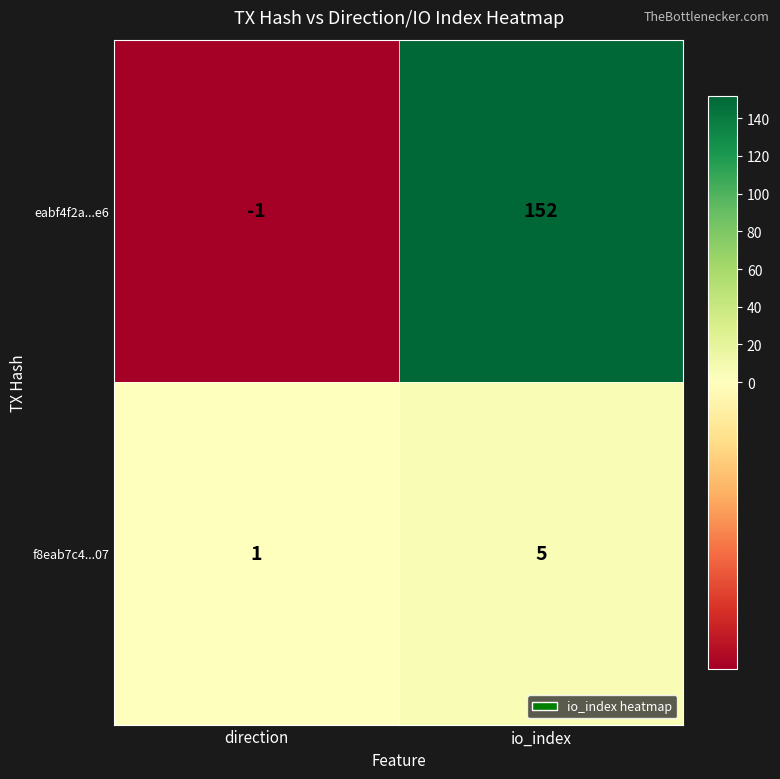

What is the sum of all f8eab7c4...07 values?

6